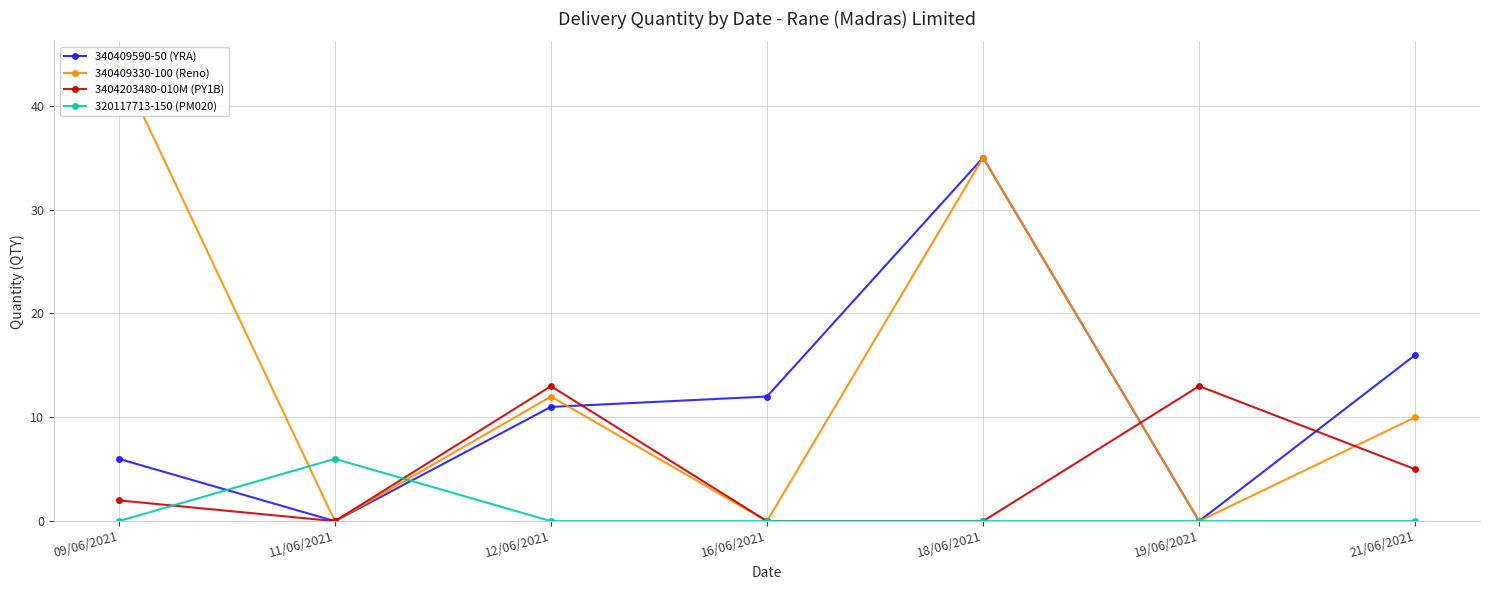

List the labels in order of 340409330-100 (Reno) value, largest first.

09/06/2021, 18/06/2021, 12/06/2021, 21/06/2021, 11/06/2021, 16/06/2021, 19/06/2021